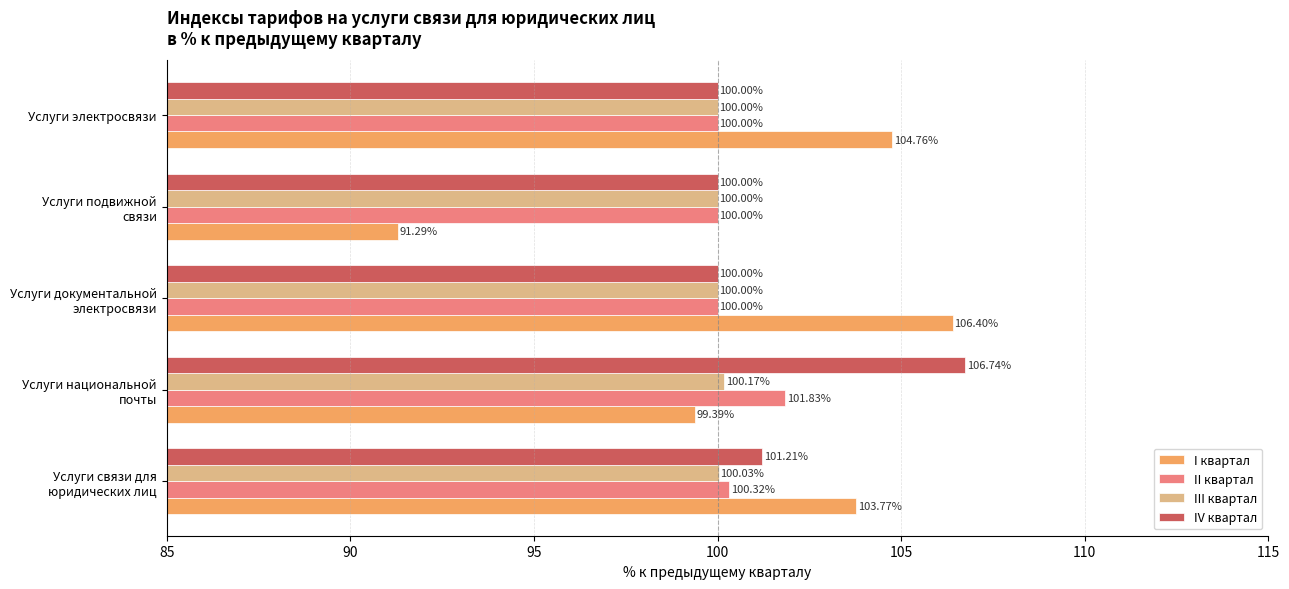

What is the average value of the IV квартал series?

101.6